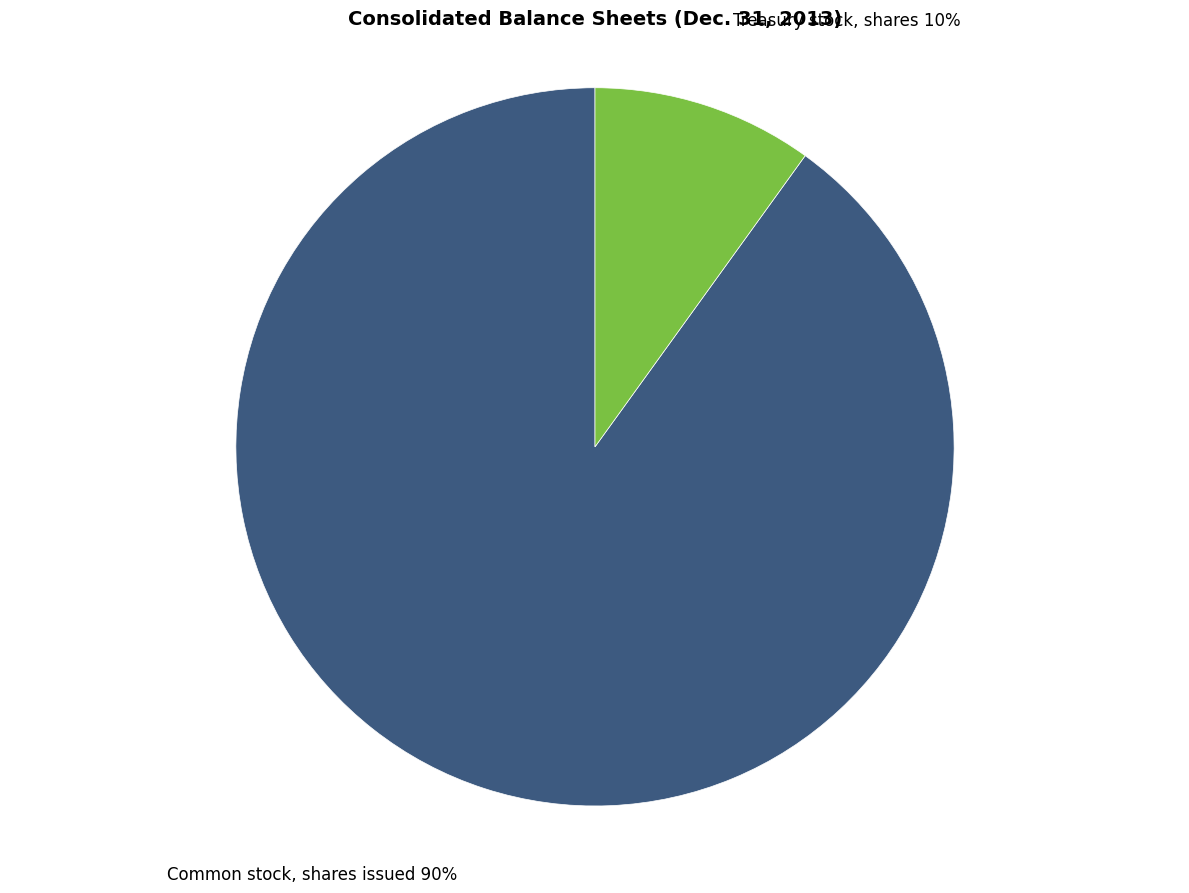

True or false: Common stock, shares issued accounts for 99% of the total.

False